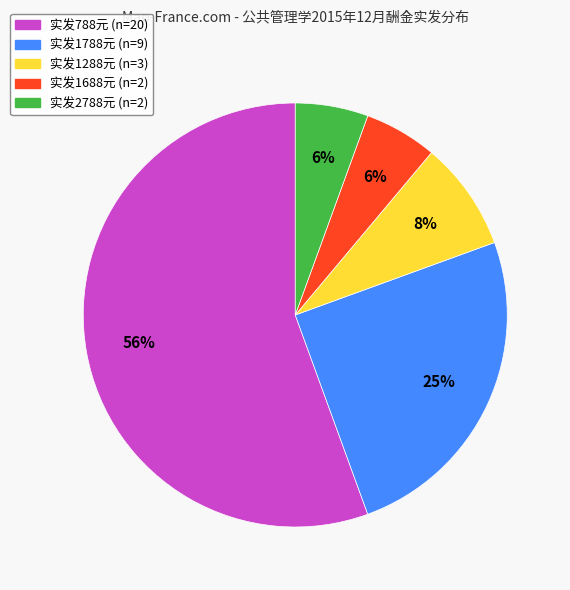

To the nearest percent, what is the difference between the largest and smallest slice percentages?

50%